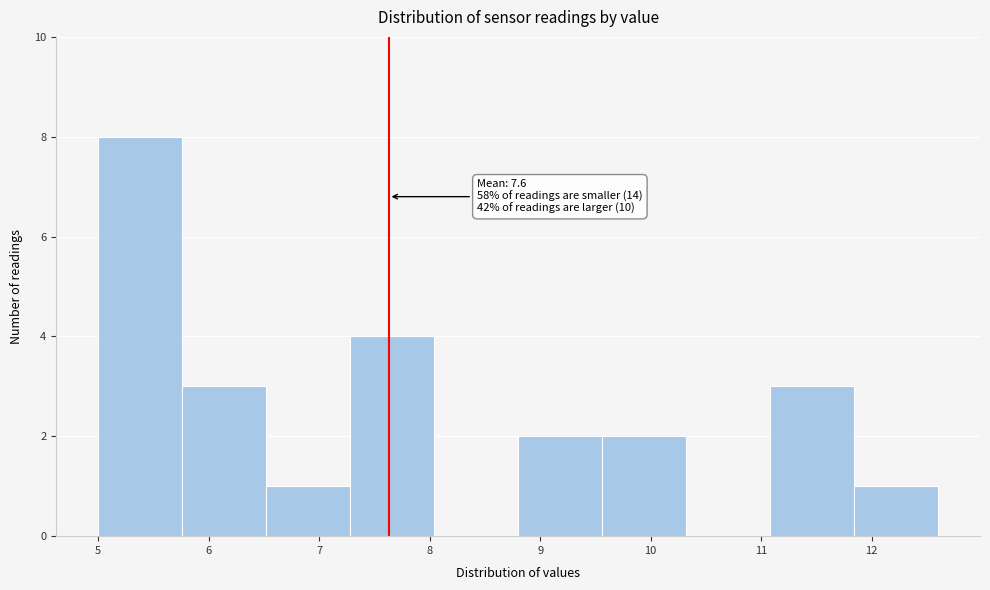

Over which range of the x-axis is the bar tallest?

5.00 to 5.76